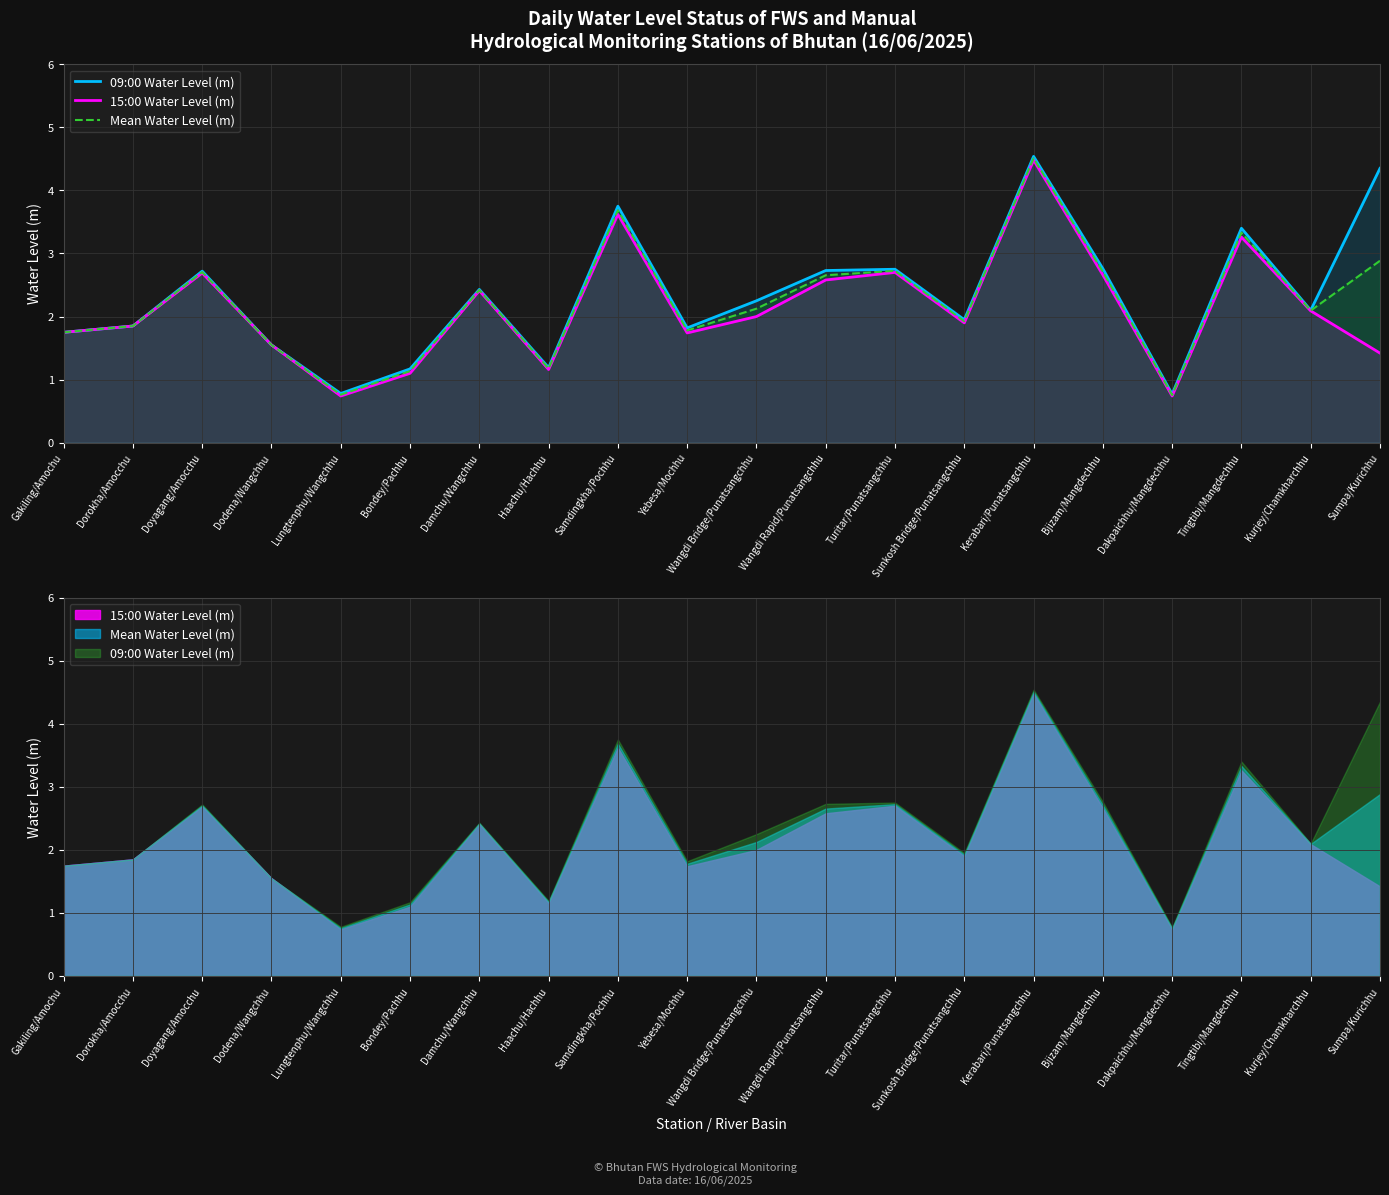

What position from the right is Dorokha/Amocchu?

19